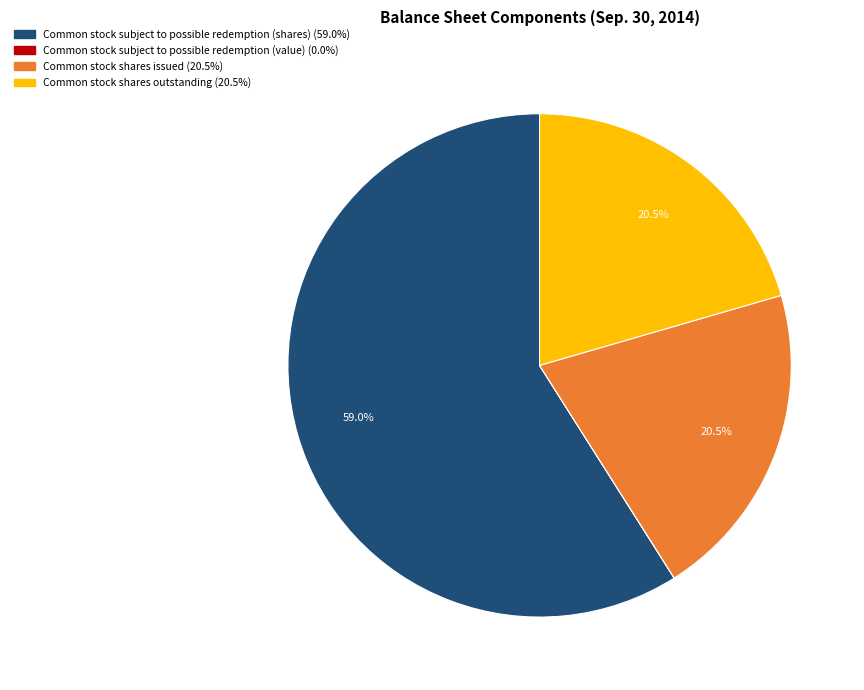

Is there any slice that represents more than half of the pie?

Yes